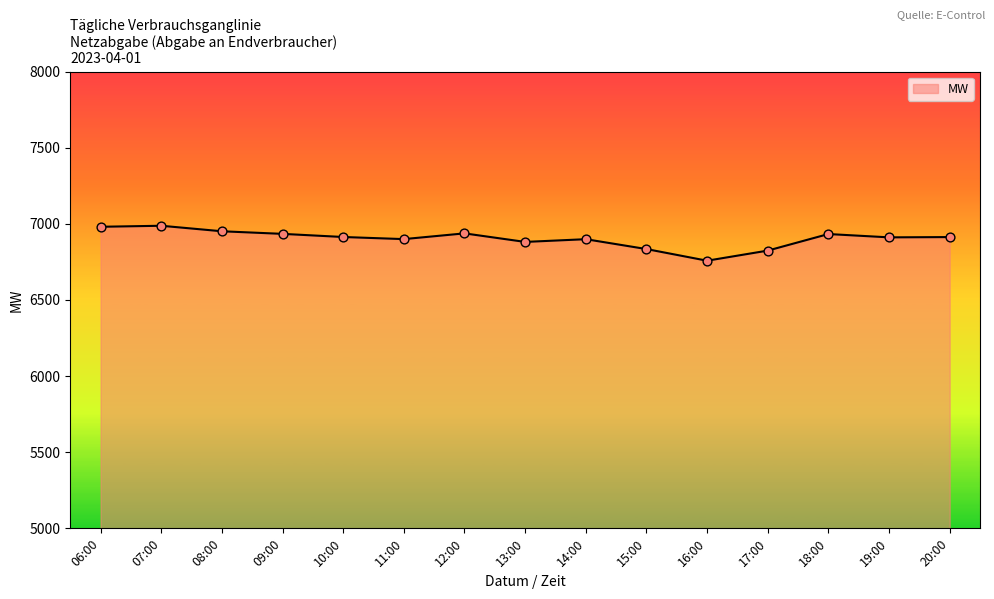

Between 12:00 and 11:00, which is larger?

12:00